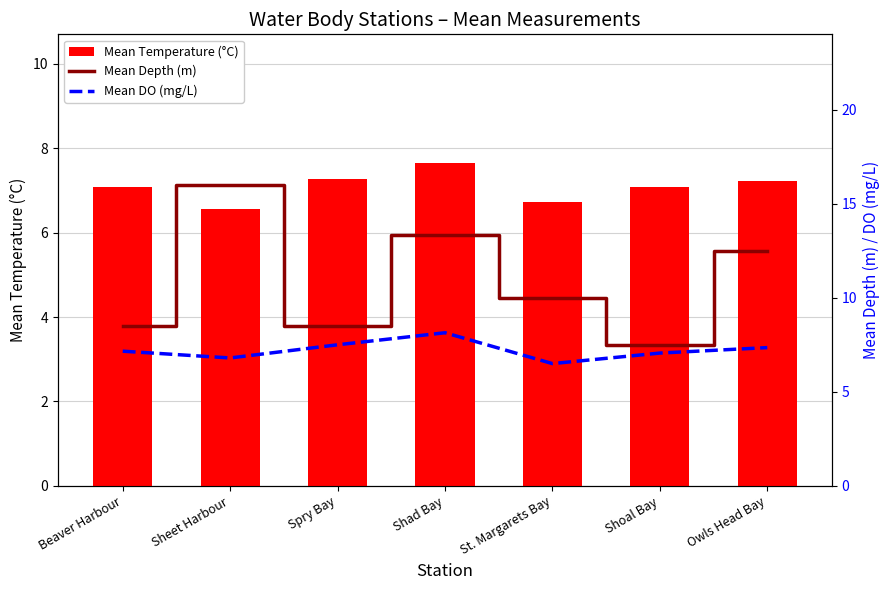

Reading left to right, what are all the values shown in this chart?

Mean Temperature (°C): 7.1	6.5	7.3	7.6	6.7	7.1	7.2
Mean Depth (m): 8.5	16.0	8.5	13.3	10.0	7.5	12.5
Mean DO (mg/L): 7.2	6.8	7.5	8.1	6.5	7.1	7.3